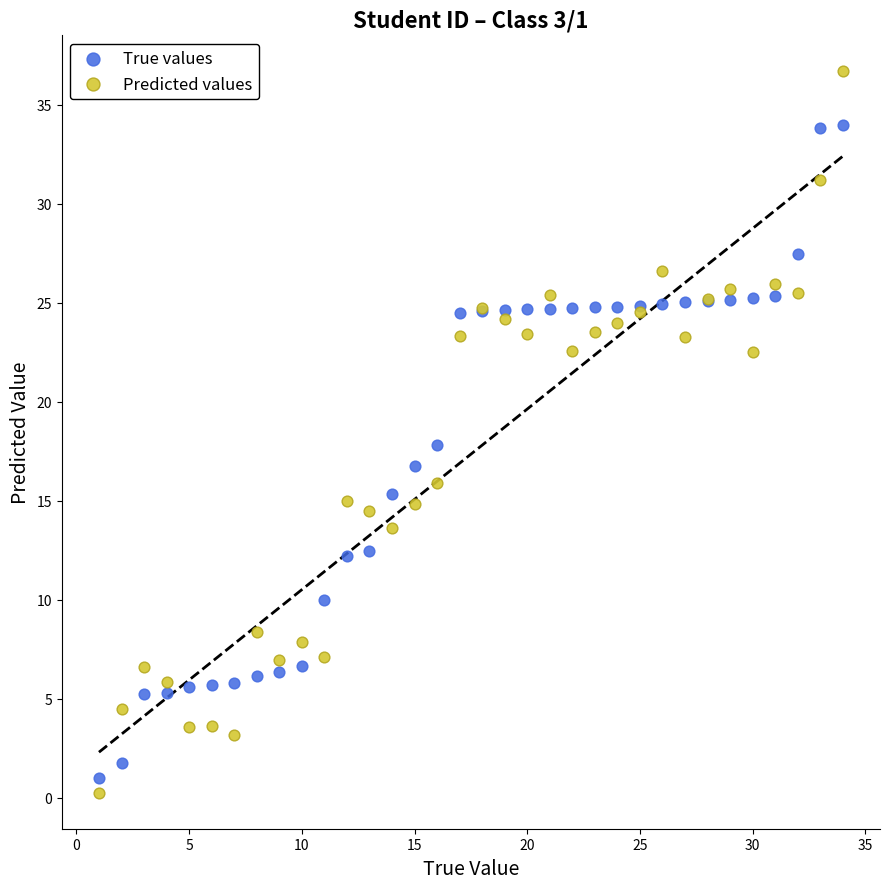

Which series has the widest spread of Y values?

Predicted values